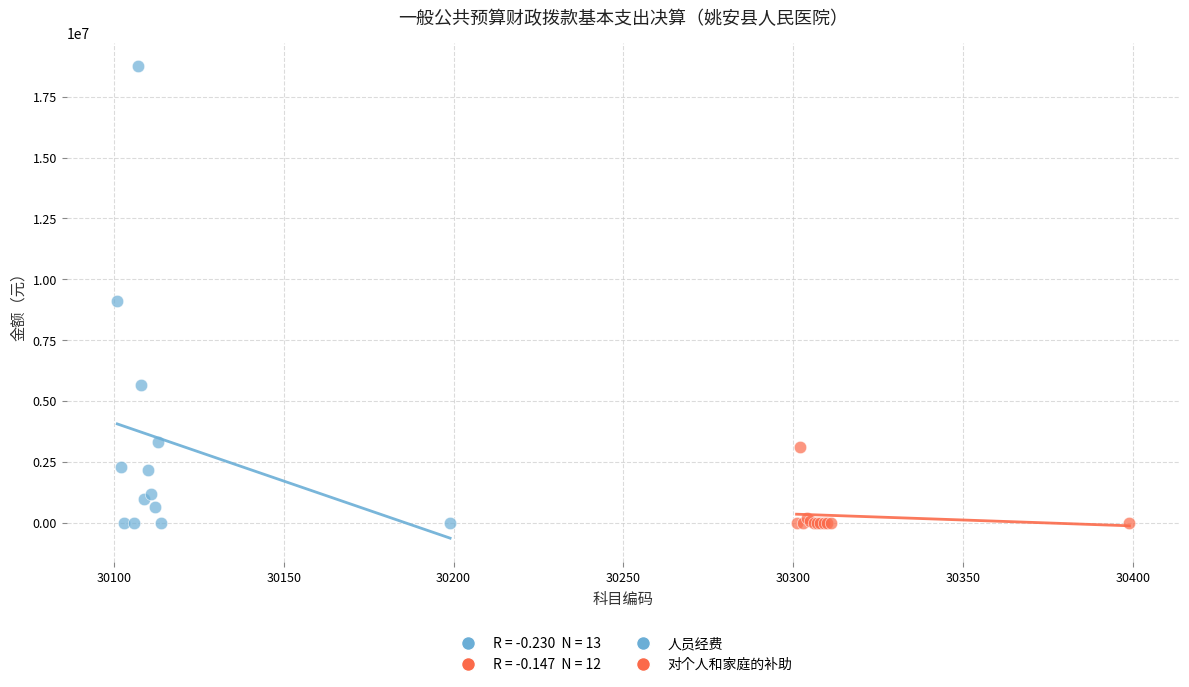

Which series contains the highest Y value?

人员经费